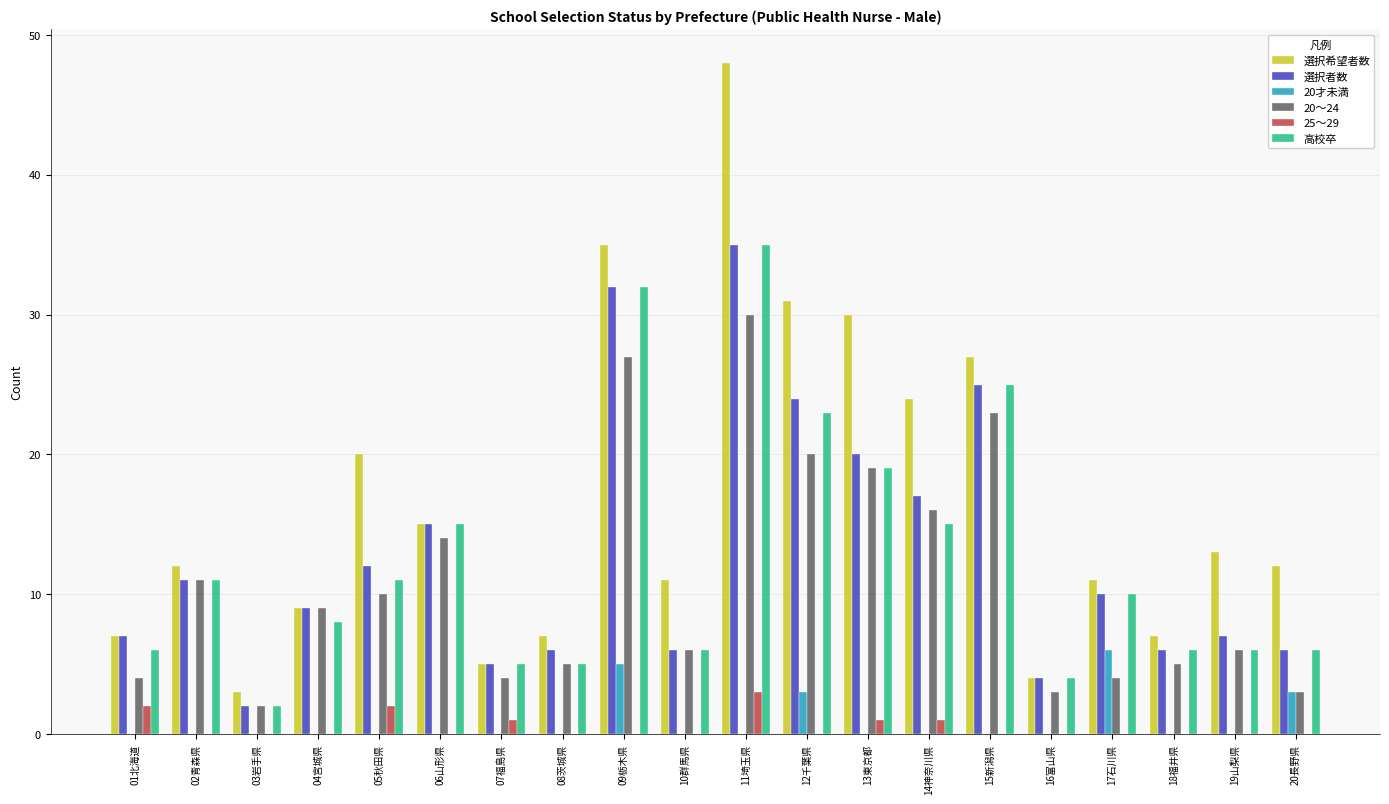

Between 16富山県 and 17石川県, which series saw the biggest shift?

選択希望者数